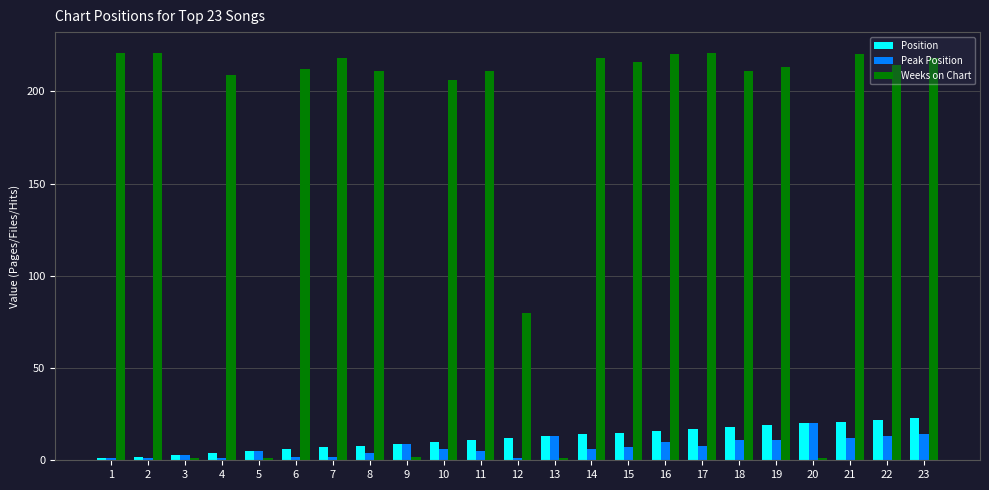

What is the highest value of the Weeks on Chart series?

221